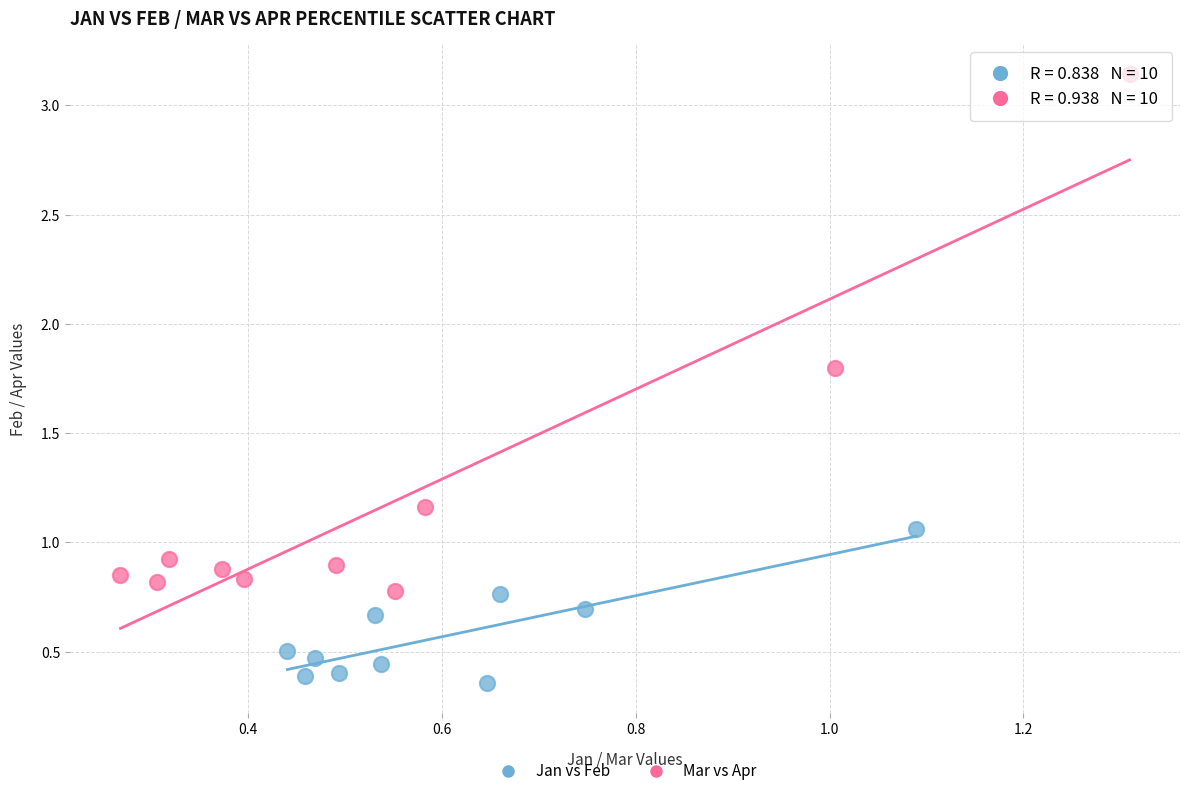

What are all the series names shown in the legend?

Jan vs Feb, Mar vs Apr